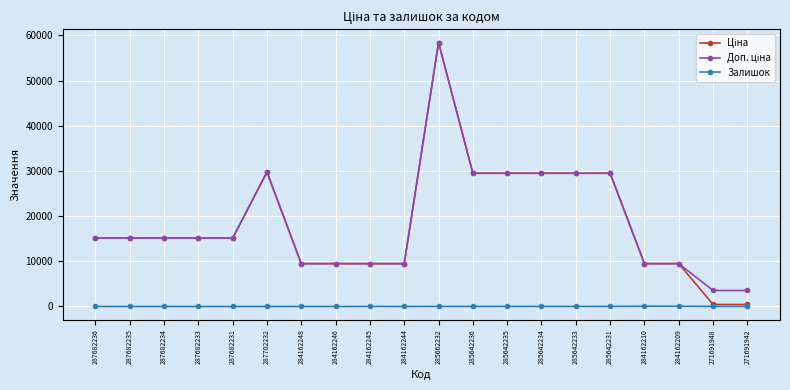

What is the spread (max minus min) of values at 287682233?

15120.0